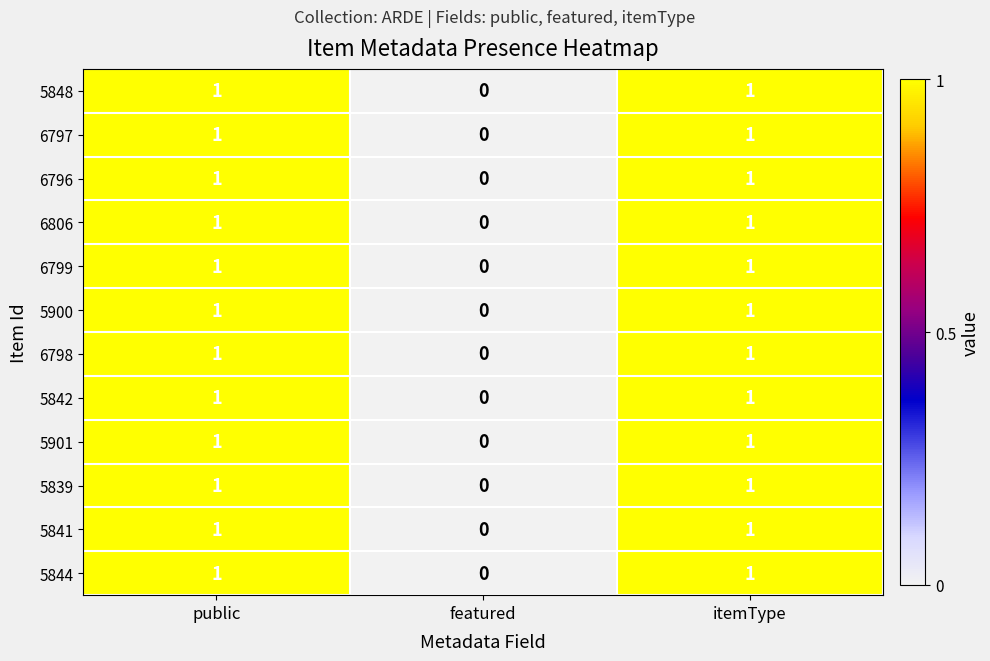

How many data points does each series have?

3